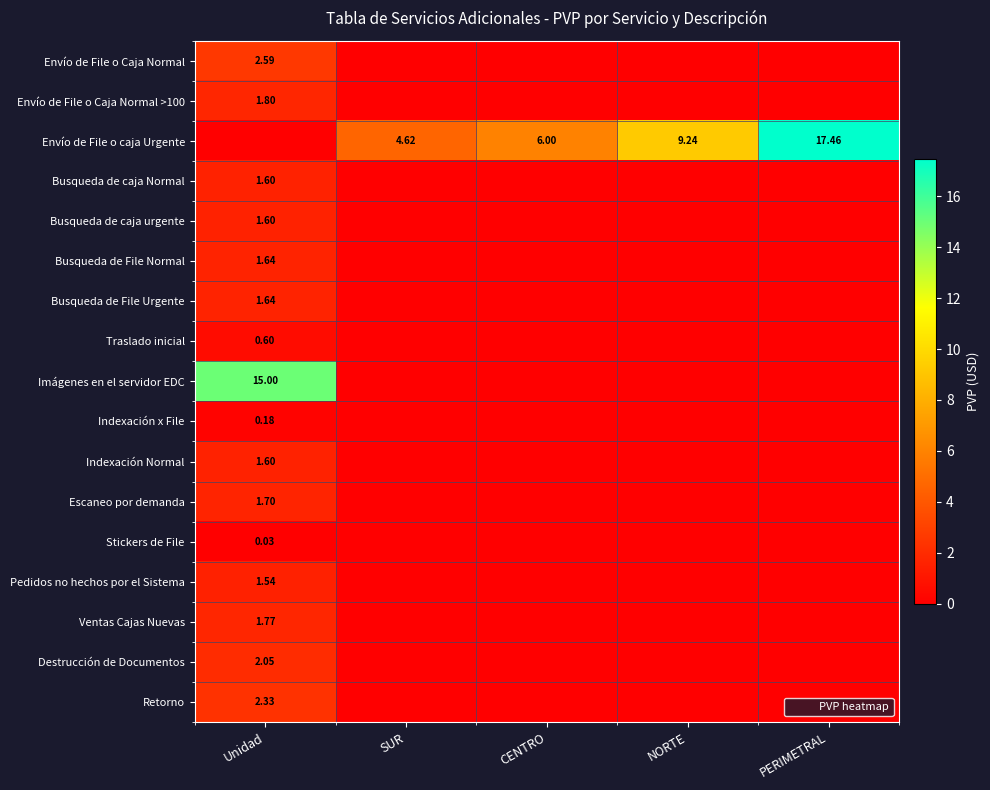

The Retorno series shows 2.3 at Unidad. True or false?

True